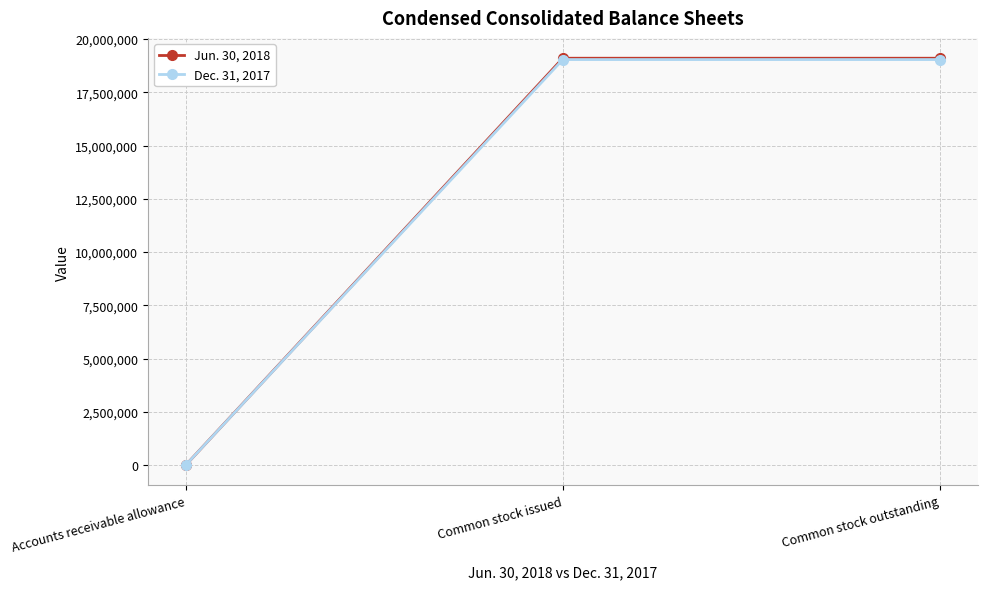

What is the label of the 1st point from the left?

Accounts receivable allowance